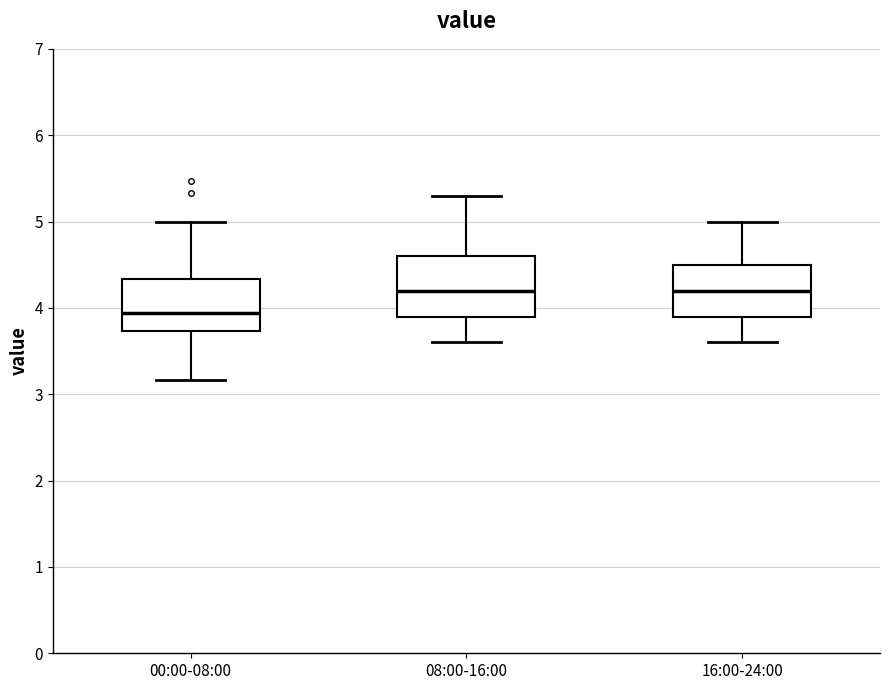

Reading left to right, read every box against the y-axis: the position of its median line, the range the box covers, and the ends of its whiskers. The values are not printed on the chart, so give them approximately, as read against the axis.

00:00-08:00: median 3.9, box 3.7 to 4.3, whiskers 3.2 to 5.0
08:00-16:00: median 4.2, box 3.9 to 4.6, whiskers 3.6 to 5.3
16:00-24:00: median 4.2, box 3.9 to 4.5, whiskers 3.6 to 5.0